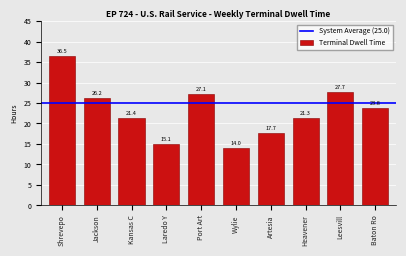

Reading right to left, extract all data points from this chart.

Baton Ro=23.8	Leesvill=27.7	Heavener=21.3	Artesia=17.7	Wylie=14.0	Port Art=27.1	Laredo Y=15.1	Kansas C=21.4	Jackson=26.2	Shrevepo=36.5